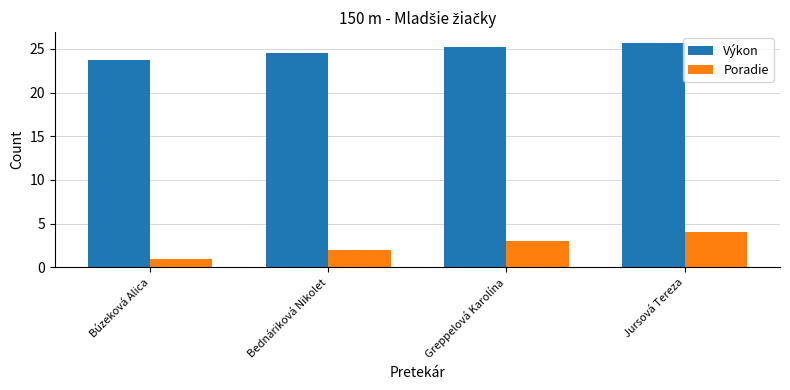

At which label does Výkon reach its minimum?

Búzeková Alica